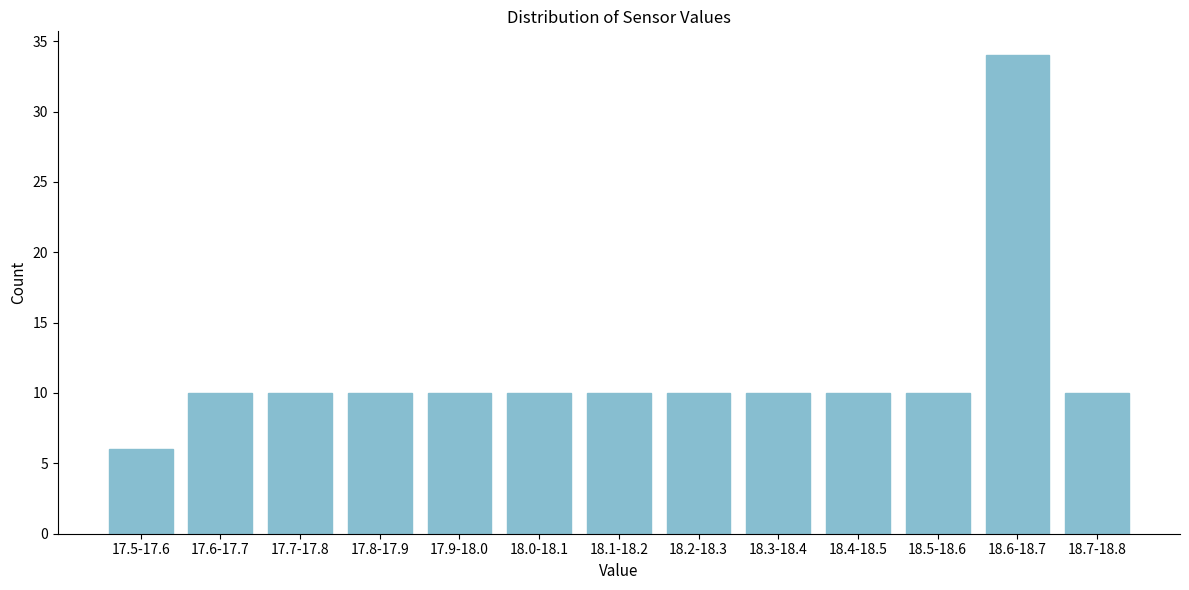

Reading left to right, transcribe all the data shown in this chart.

17.5-17.6=6	17.6-17.7=10	17.7-17.8=10	17.8-17.9=10	17.9-18.0=10	18.0-18.1=10	18.1-18.2=10	18.2-18.3=10	18.3-18.4=10	18.4-18.5=10	18.5-18.6=10	18.6-18.7=34	18.7-18.8=10